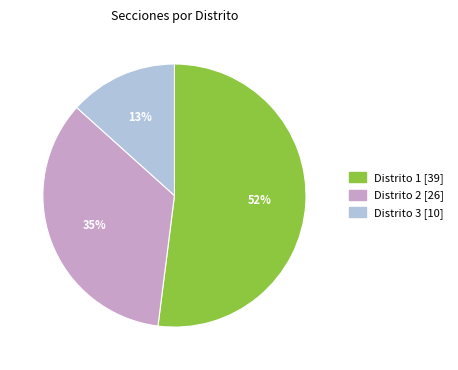

To the nearest percent, what is the combined percentage of Distrito 1 and Distrito 3?

65%